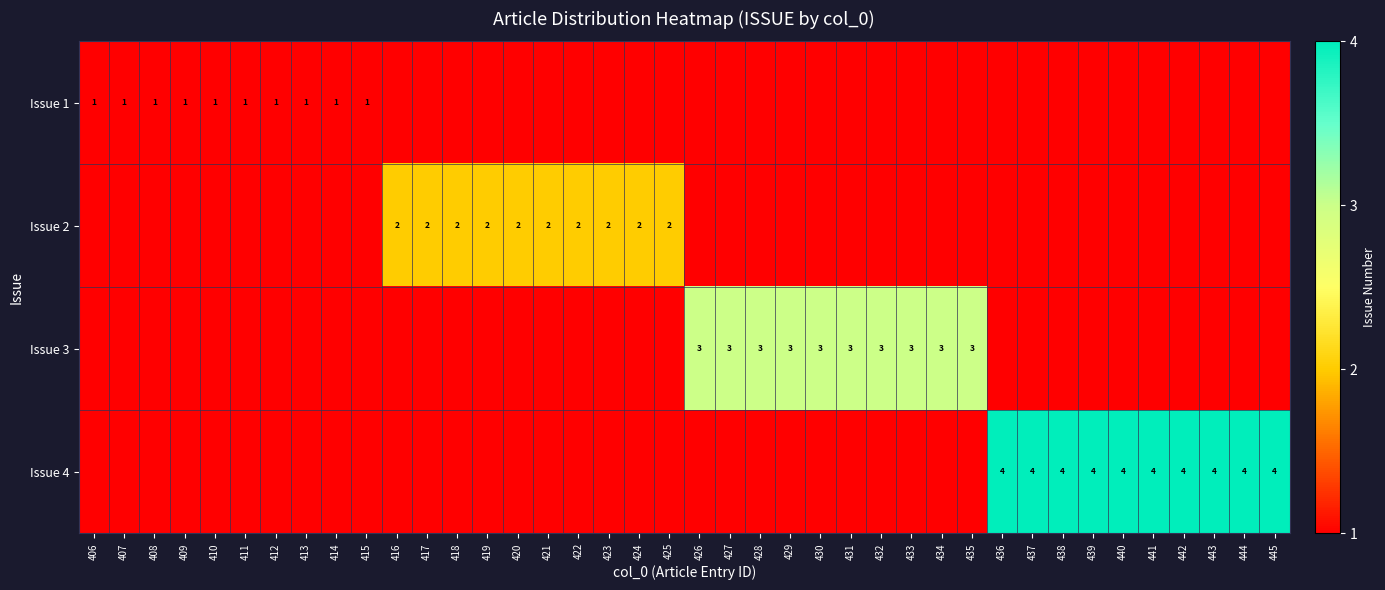

Which label corresponds to the smallest value in the chart?

416